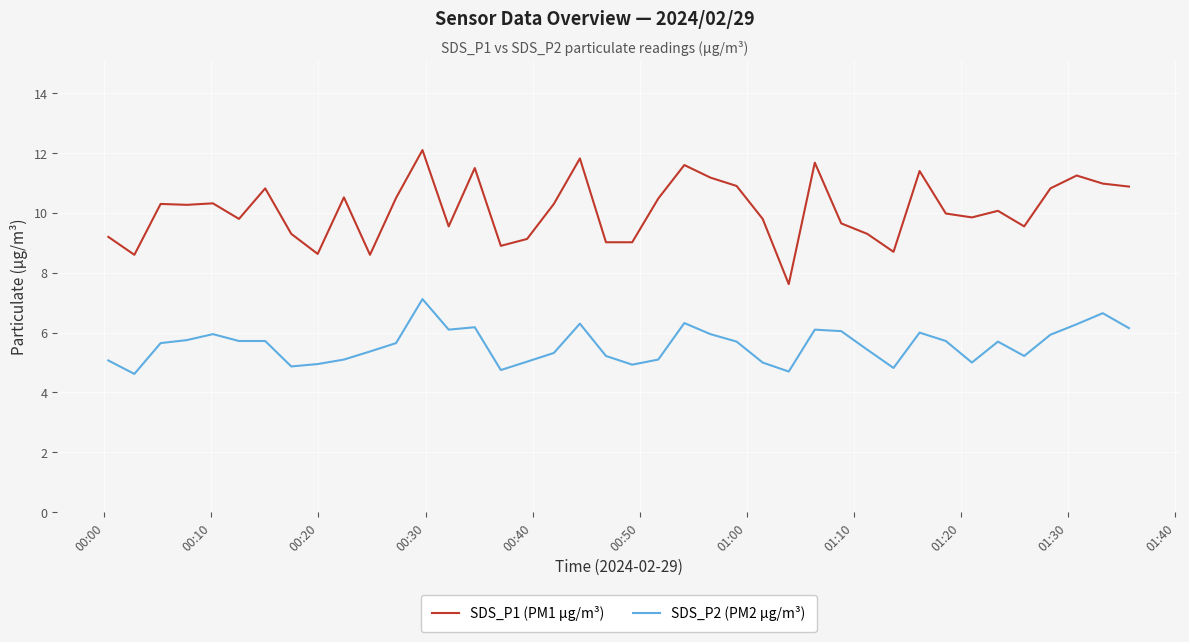

What are all the series names shown in the legend?

SDS_P1 (PM1 µg/m³), SDS_P2 (PM2 µg/m³)